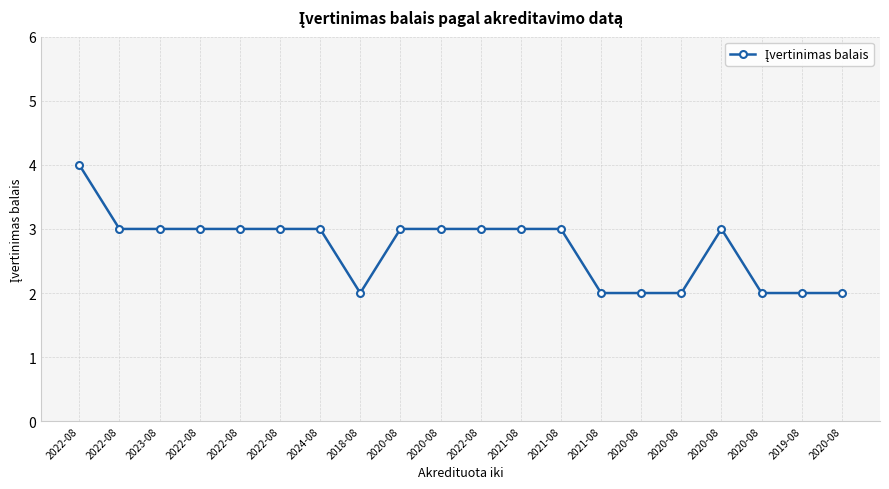

What is the value of the 6th point from the left?

4